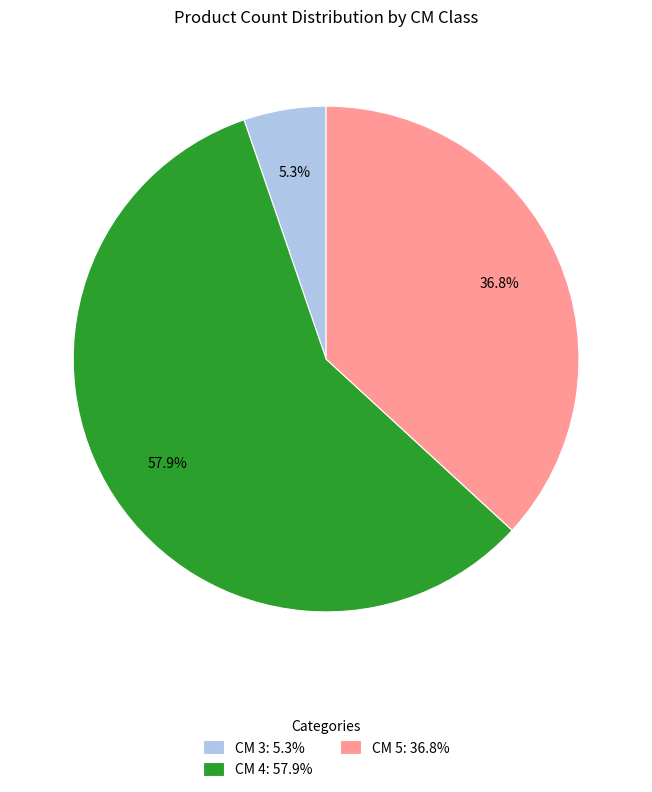

How many slices are in this pie chart?

3